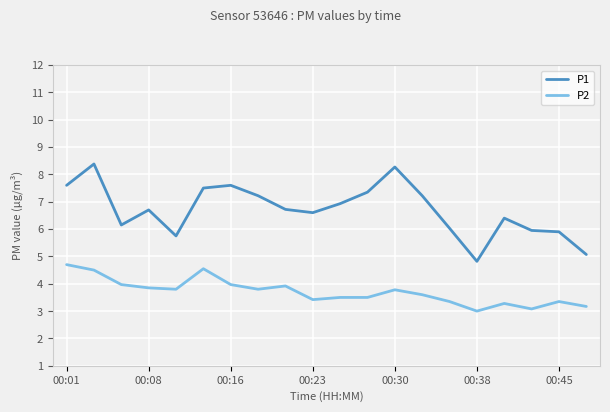

True or false: P2 and P1 cross at least once.

False